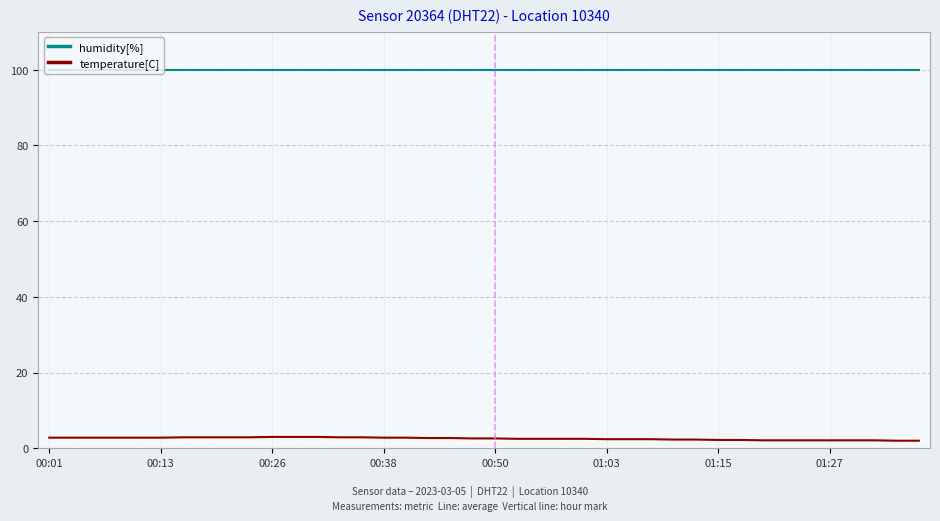

What is the difference between the maximum and minimum values in the temperature[C] series?

1.0